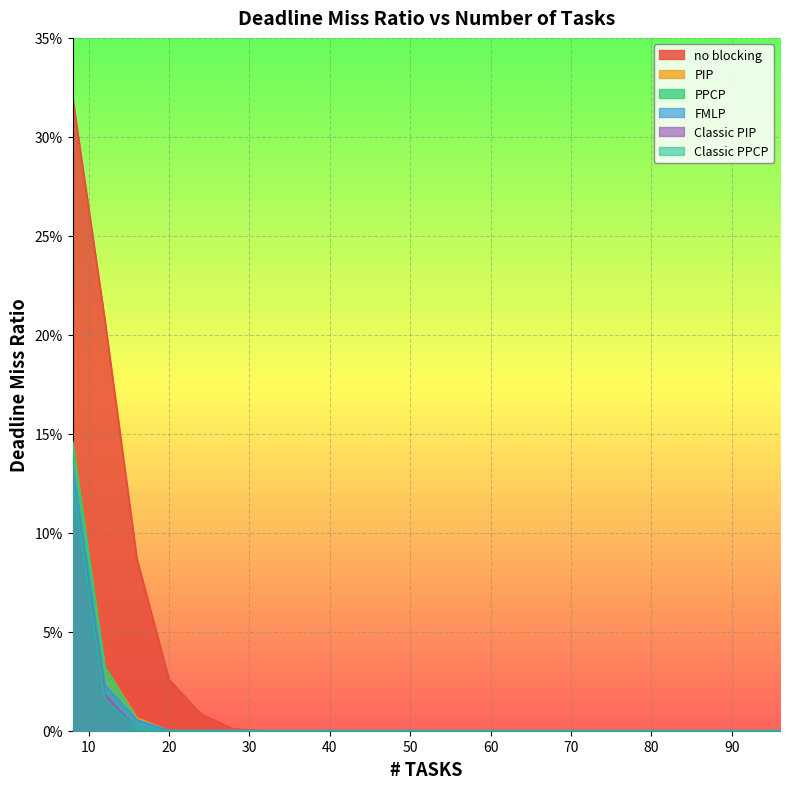

Reading left to right, transcribe all the data shown in this chart.

no blocking: 0.3	0.2	0.1	0.0	0.0	0.0	0.0	0.0	0.0	0.0	0.0	0.0	0.0	0.0	0.0	0.0	0.0	0.0	0.0	0.0	0.0	0.0	0.0
PIP: 0.1	0.0	0.0	0.0	0.0	0.0	0.0	0.0	0.0	0.0	0.0	0.0	0.0	0.0	0.0	0.0	0.0	0.0	0.0	0.0	0.0	0.0	0.0
PPCP: 0.1	0.0	0.0	0.0	0.0	0.0	0.0	0.0	0.0	0.0	0.0	0.0	0.0	0.0	0.0	0.0	0.0	0.0	0.0	0.0	0.0	0.0	0.0
FMLP: 0.1	0.0	0.0	0.0	0.0	0.0	0.0	0.0	0.0	0.0	0.0	0.0	0.0	0.0	0.0	0.0	0.0	0.0	0.0	0.0	0.0	0.0	0.0
Classic PIP: 0.1	0.0	0.0	0.0	0.0	0.0	0.0	0.0	0.0	0.0	0.0	0.0	0.0	0.0	0.0	0.0	0.0	0.0	0.0	0.0	0.0	0.0	0.0
Classic PPCP: 0.1	0.0	0.0	0.0	0.0	0.0	0.0	0.0	0.0	0.0	0.0	0.0	0.0	0.0	0.0	0.0	0.0	0.0	0.0	0.0	0.0	0.0	0.0